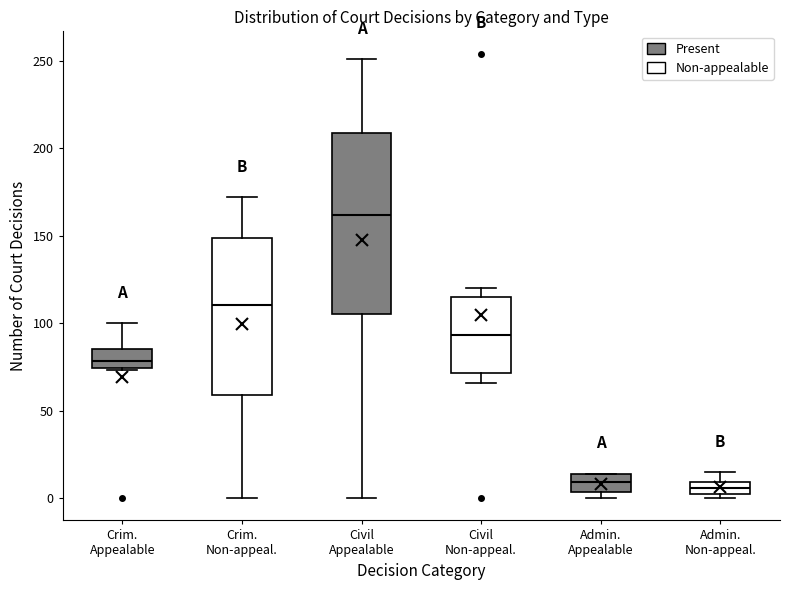

Where does the upper whisker of the box for Admin. Non-appeal. end on the y-axis? The values are not printed on the chart, so give them approximately, as read against the axis.

15